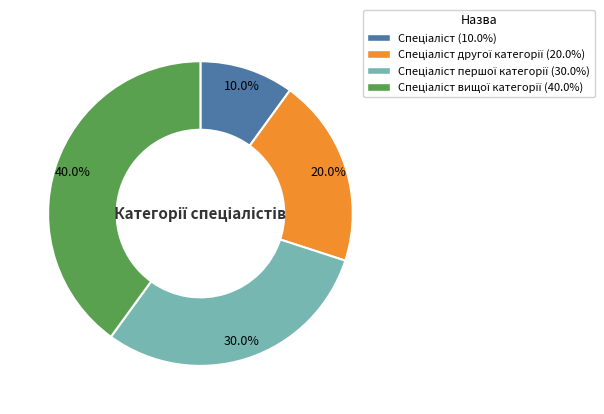

Is there any slice that represents more than half of the pie?

No